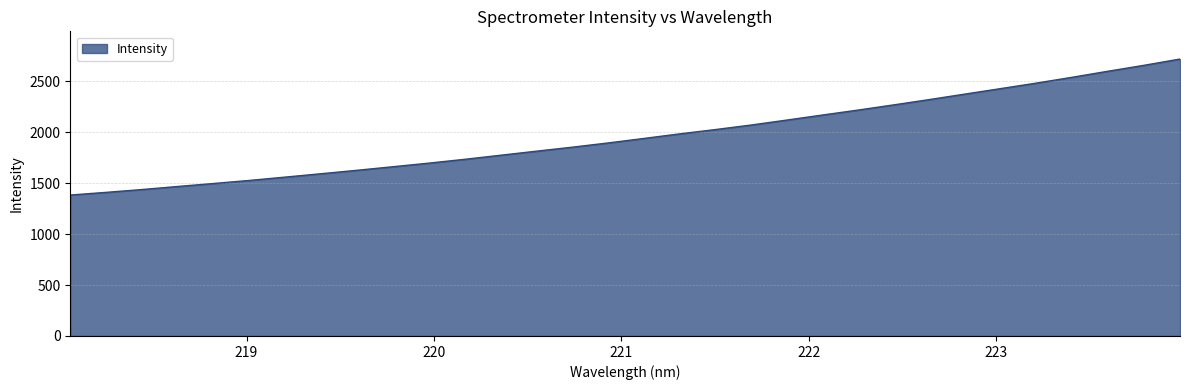

What is the maximum value shown in the chart?

2719.3